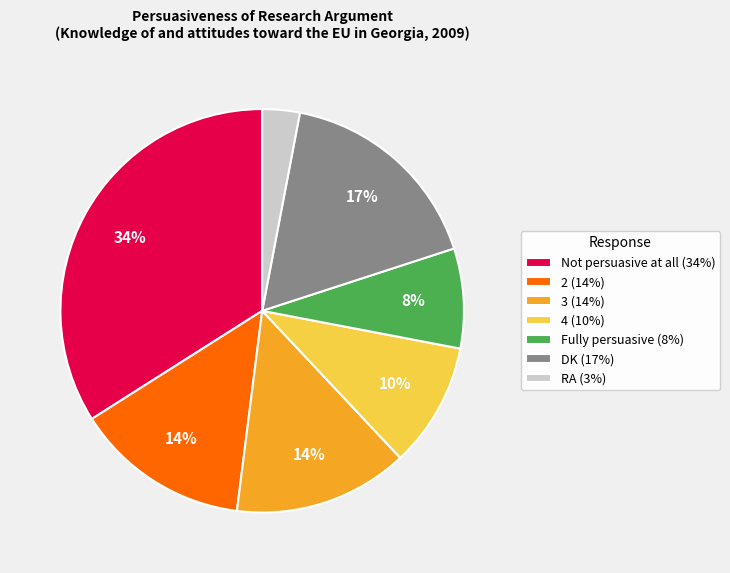

To the nearest percent, what percentage of the pie is Not persuasive at all?

34%